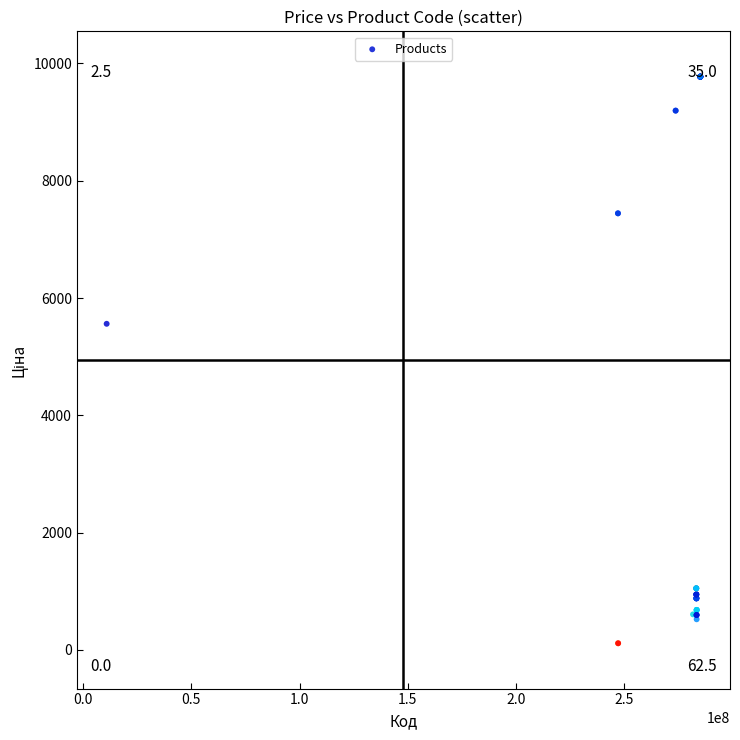

What Y value in the scatter plot is closest to 4943?

5560.3